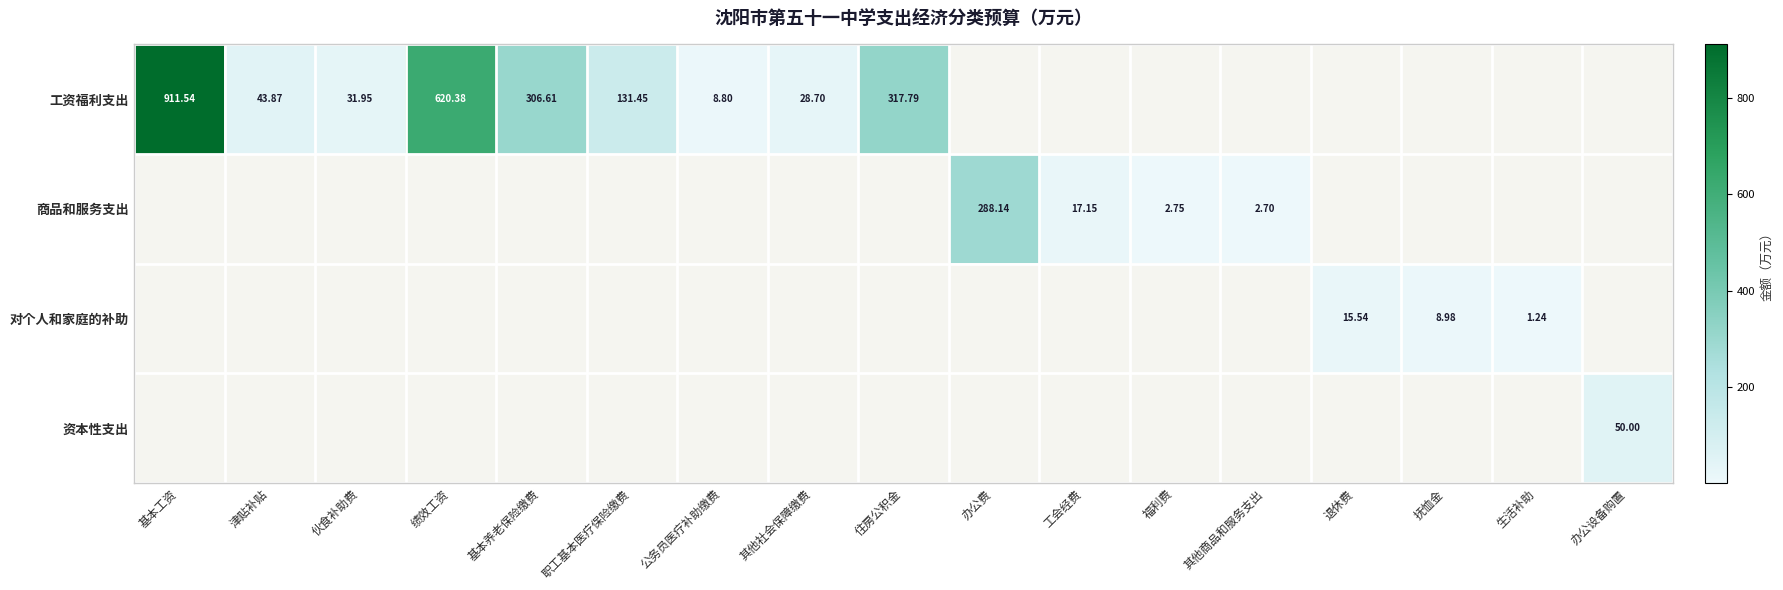

True or false: 对个人和家庭的补助 has a value of 4.6 at 抚恤金.

False